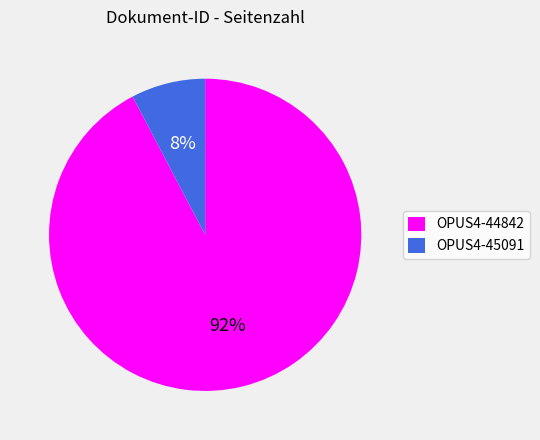

Which category has the biggest portion of the pie?

OPUS4-44842